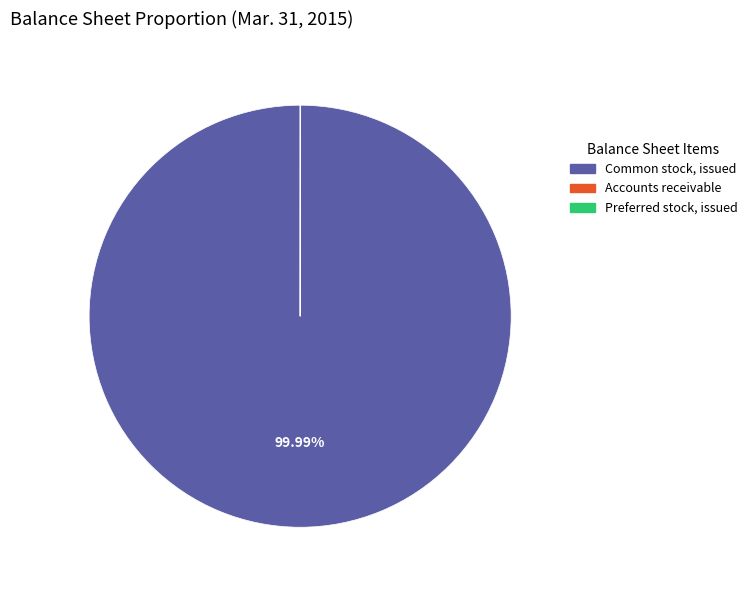

Which slice represents more than half of the pie?

Common stock, issued